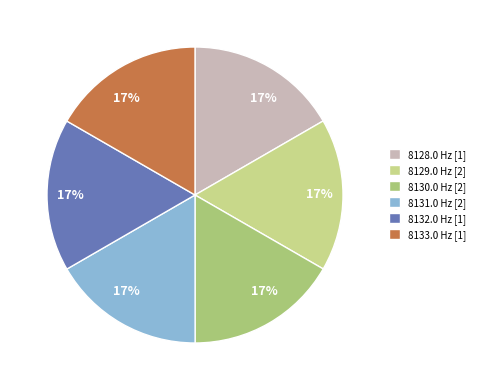

True or false: 8128.0 accounts for 17% of the total.

True